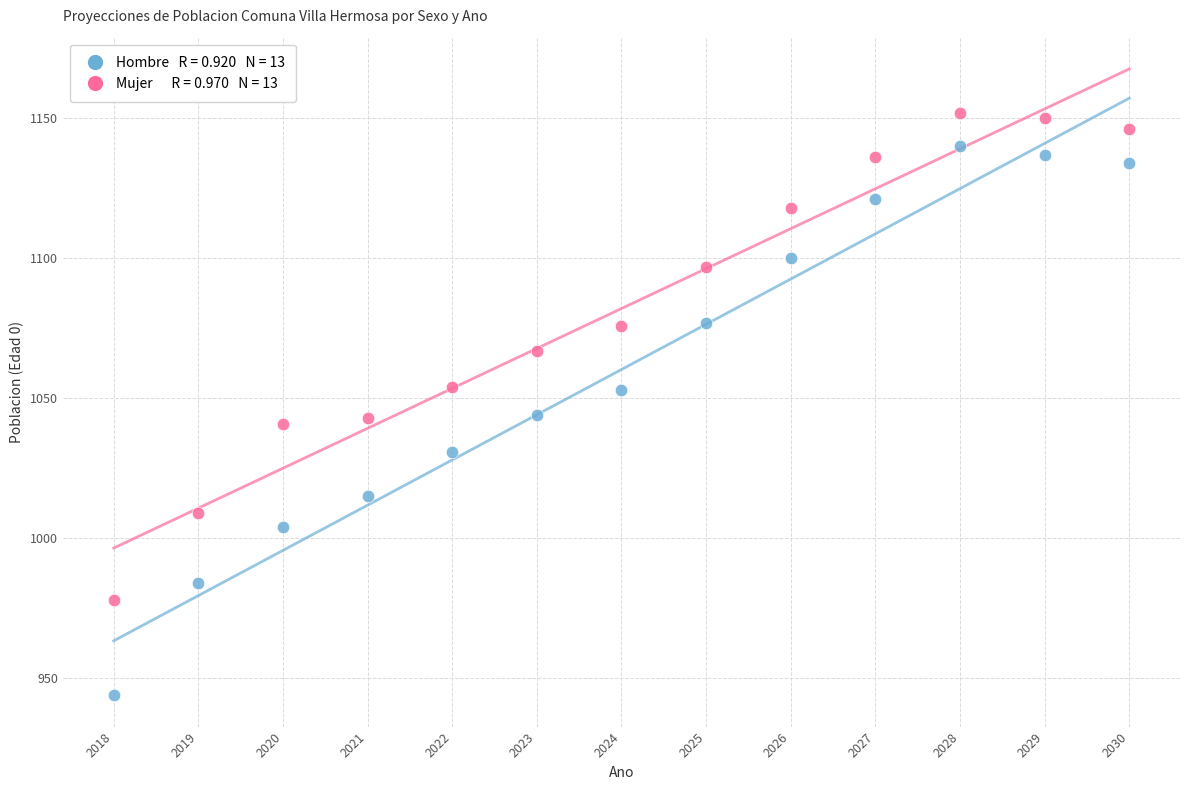

Across all data points, what is the range of X values (max minus min)?

12